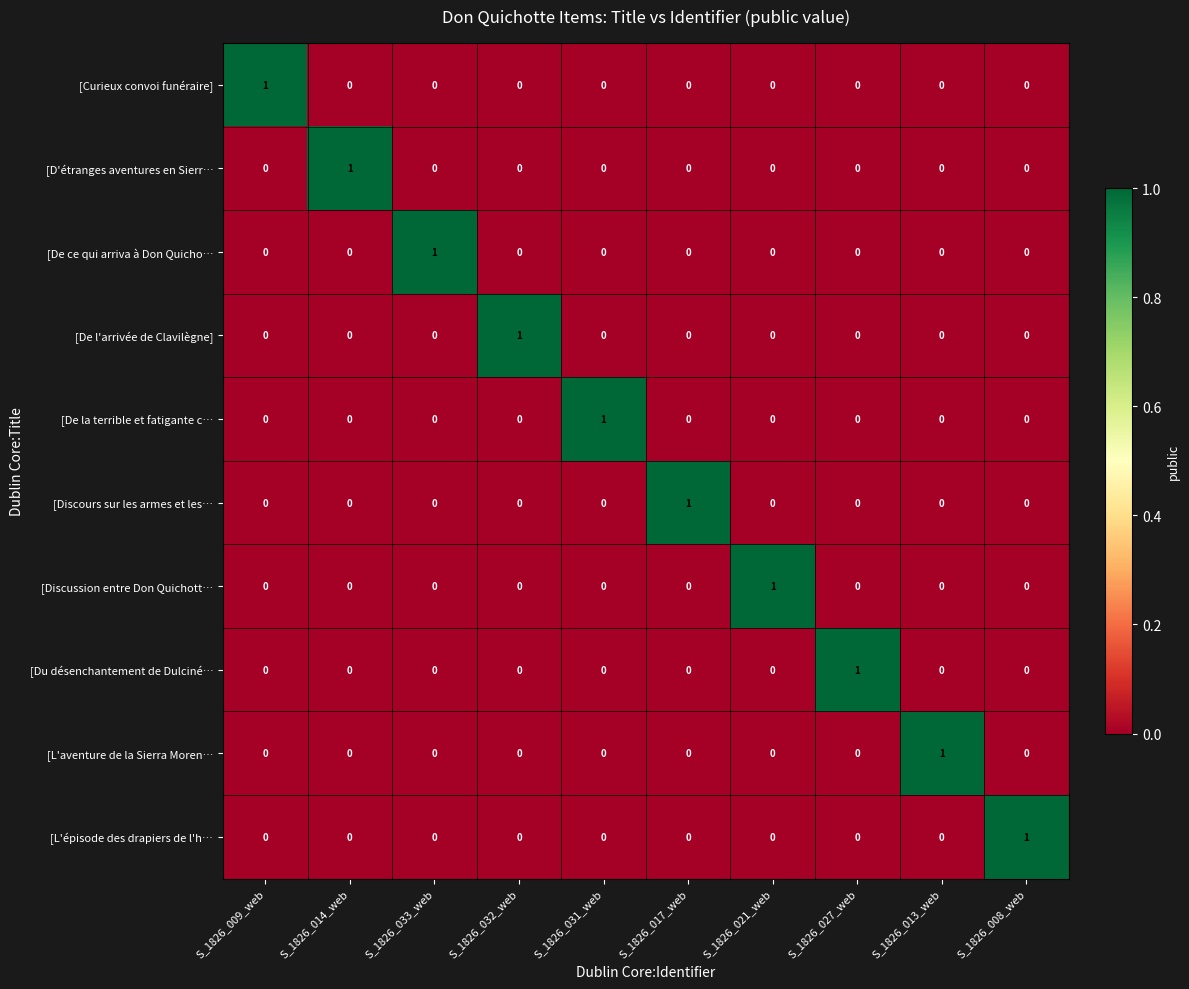

Count the [L'aventure de la Sierra Moren… values in the range 0 to 1.

10